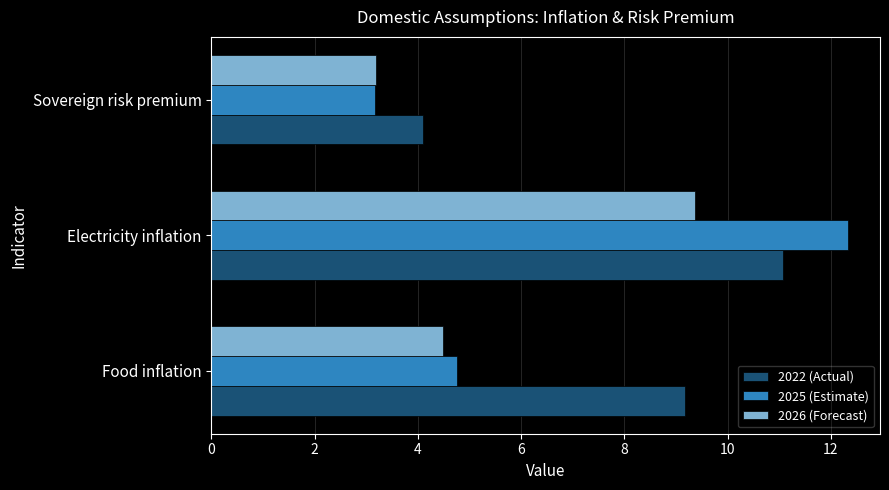

How many categories are shown in the chart?

3